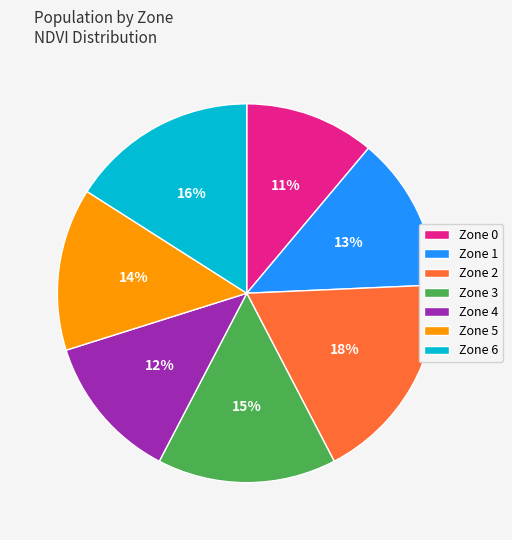

Which slice is the smallest?

Zone 0